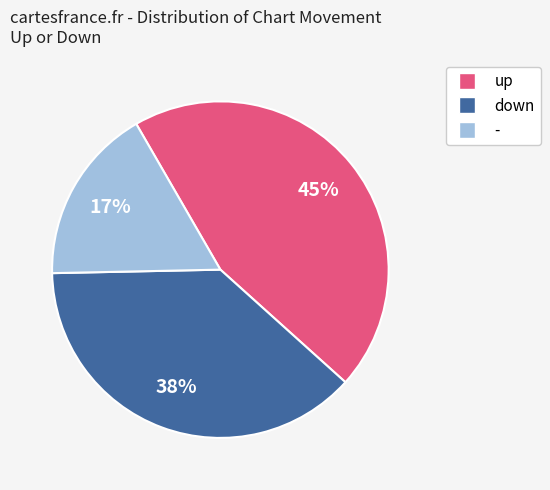

How many segments does this pie chart have?

3